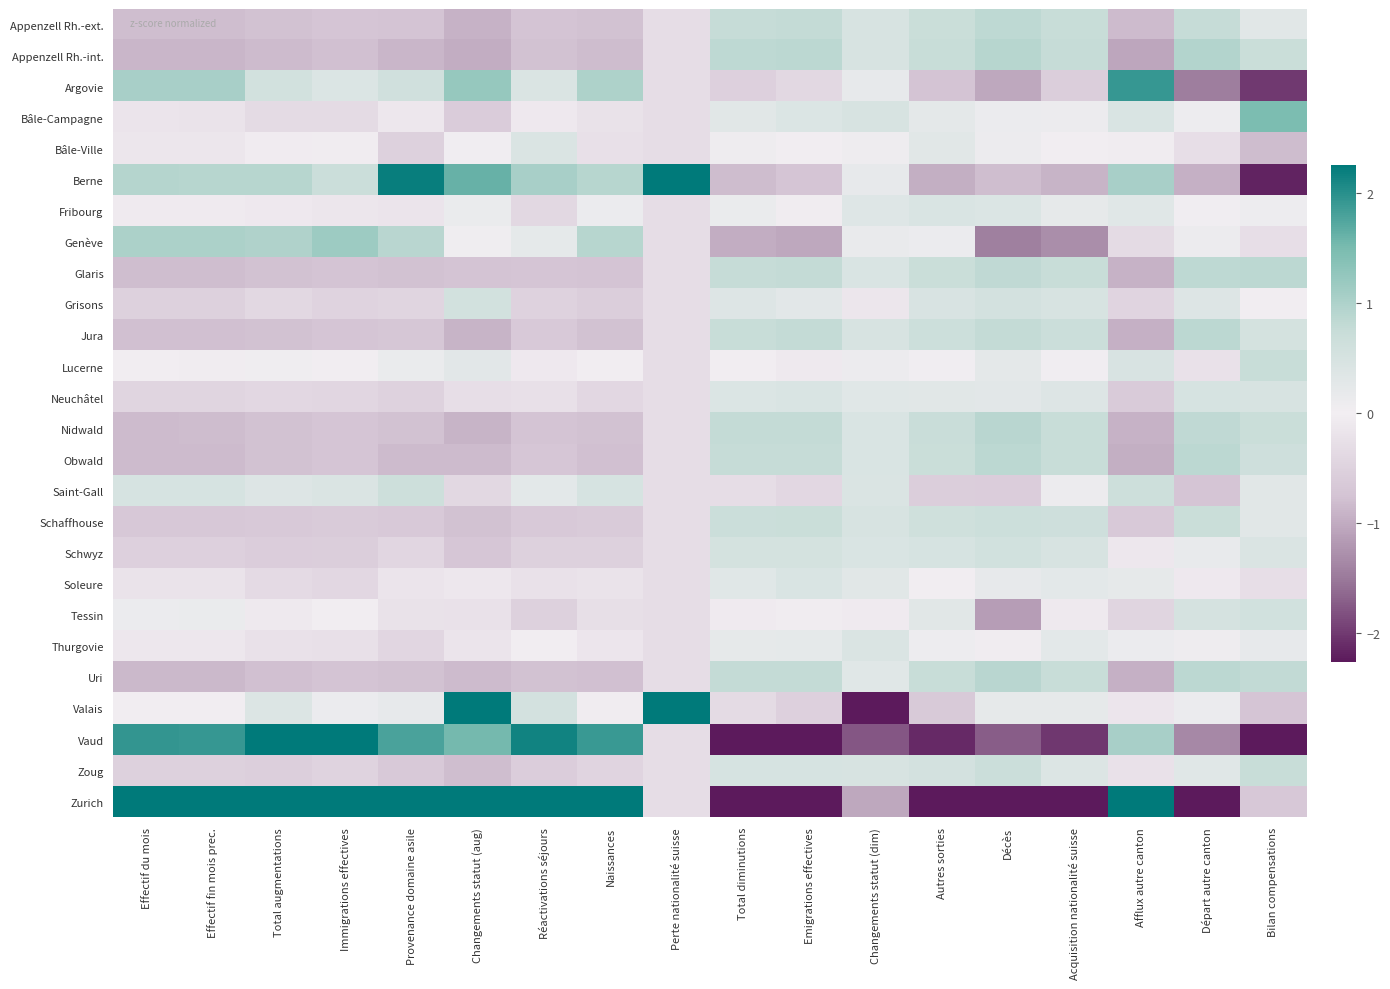

Which series has the largest total across all categories?

Zurich